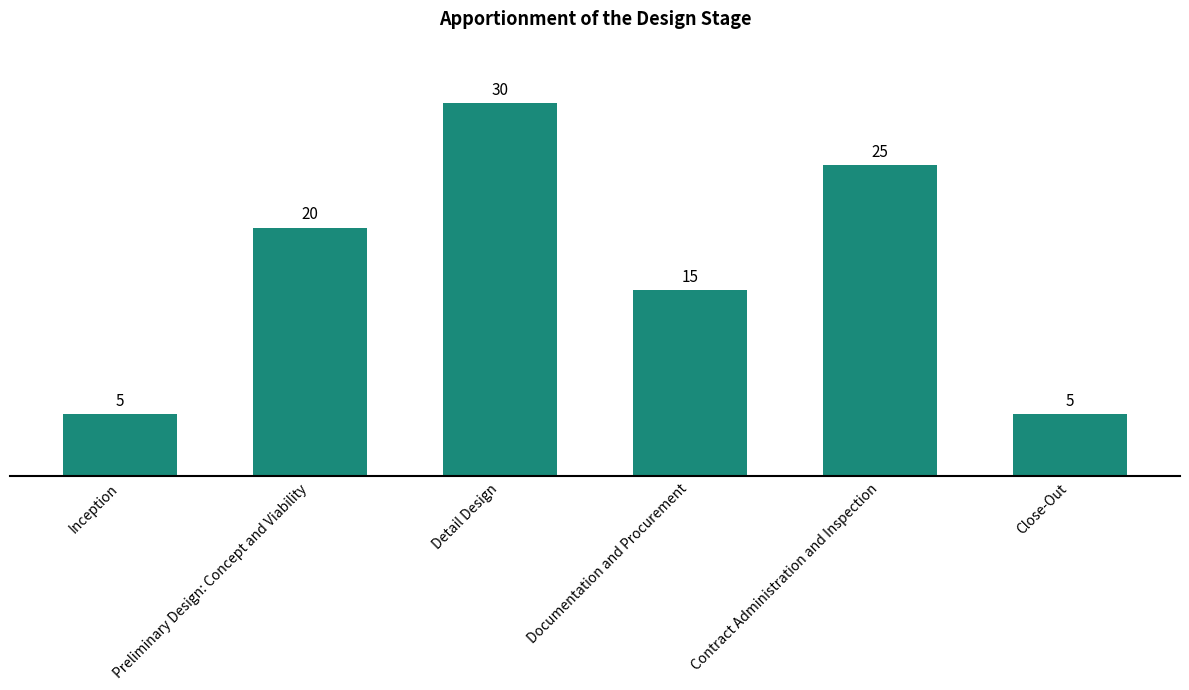

What is the minimum value shown in the chart?

5